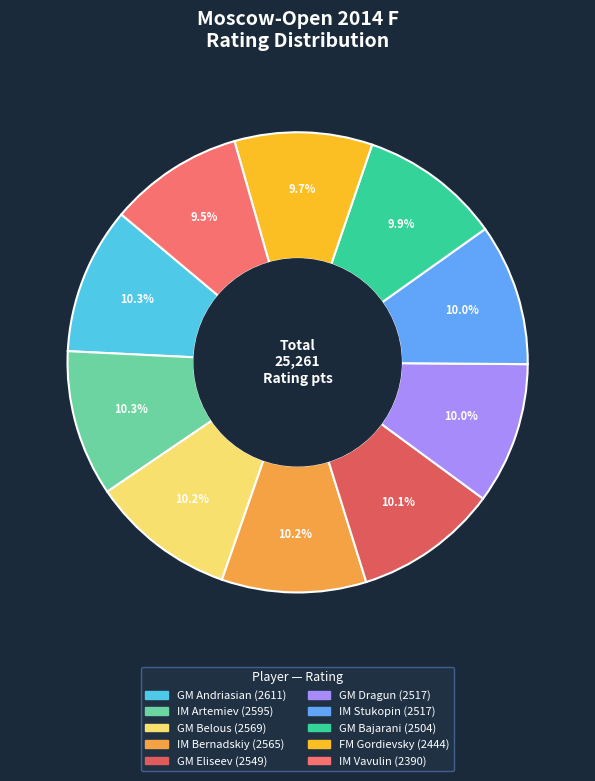

Count the number of slices in the pie.

10